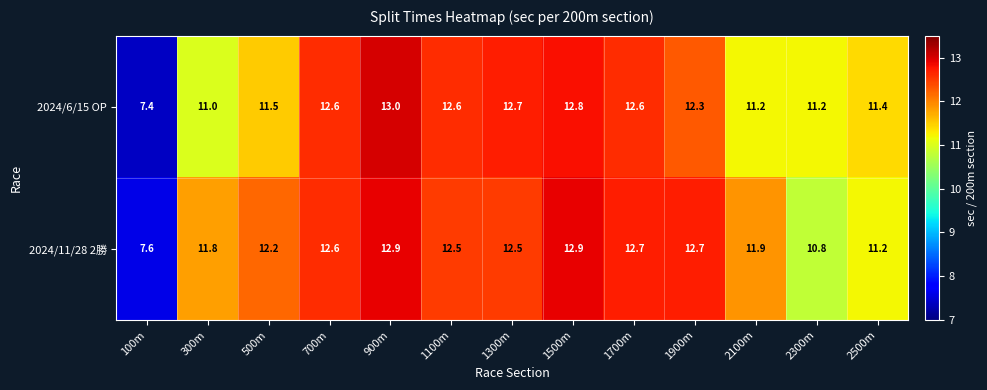

Rank the series by their average value, from lowest to highest.

2024/6/15 OP, 2024/11/28 2勝